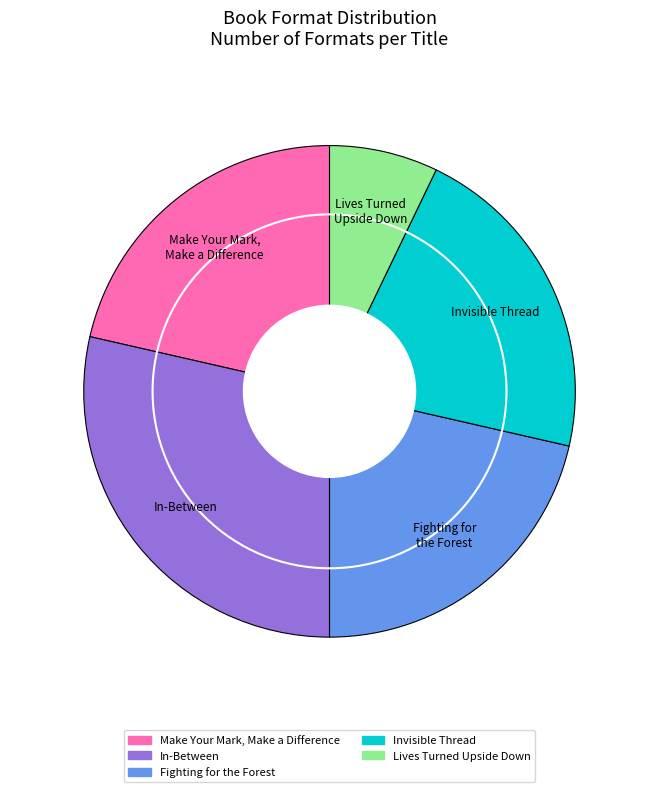

What is the smallest slice in the pie chart?

Lives Turned Upside Down